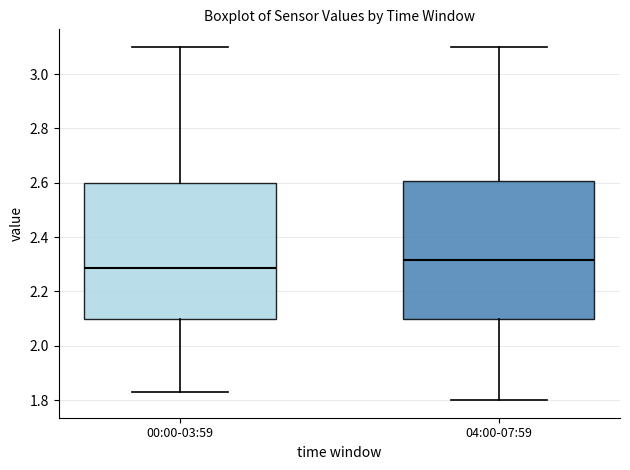

Where is the upper edge of the box for 00:00-03:59 on the y-axis? The values are not printed on the chart, so give them approximately, as read against the axis.

2.60